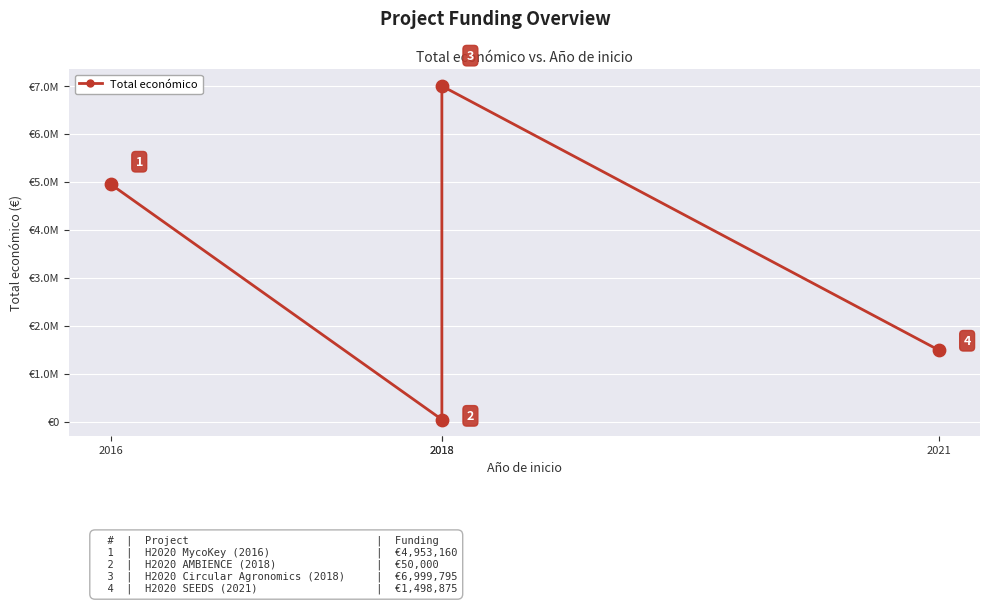

Which has a higher value, 2021 or 2018?

2021